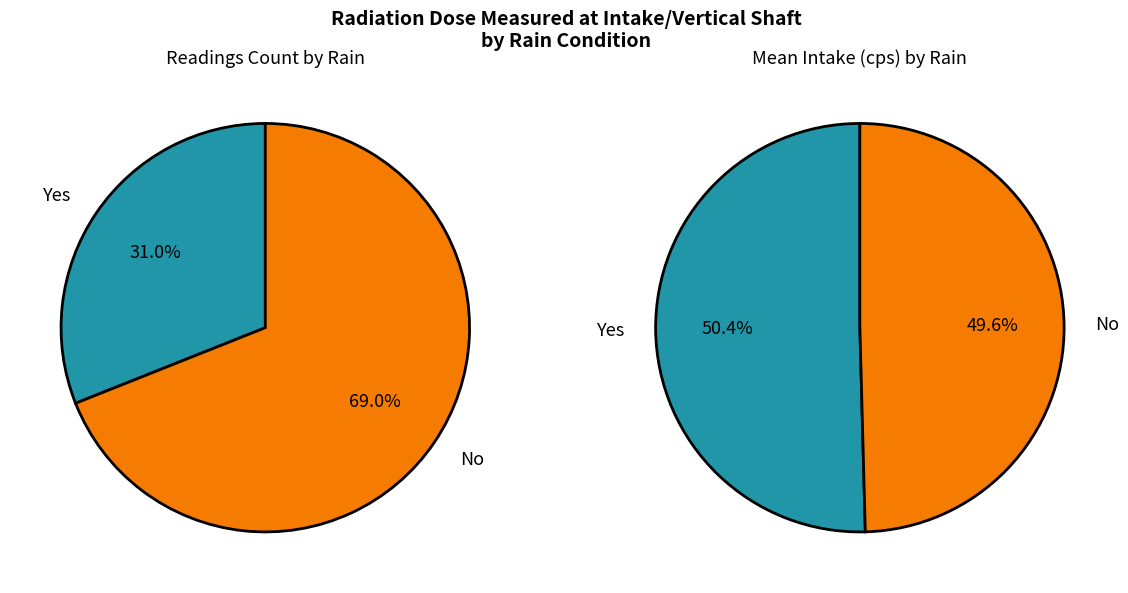

True or false: Yes accounts for 50% of the total.

True